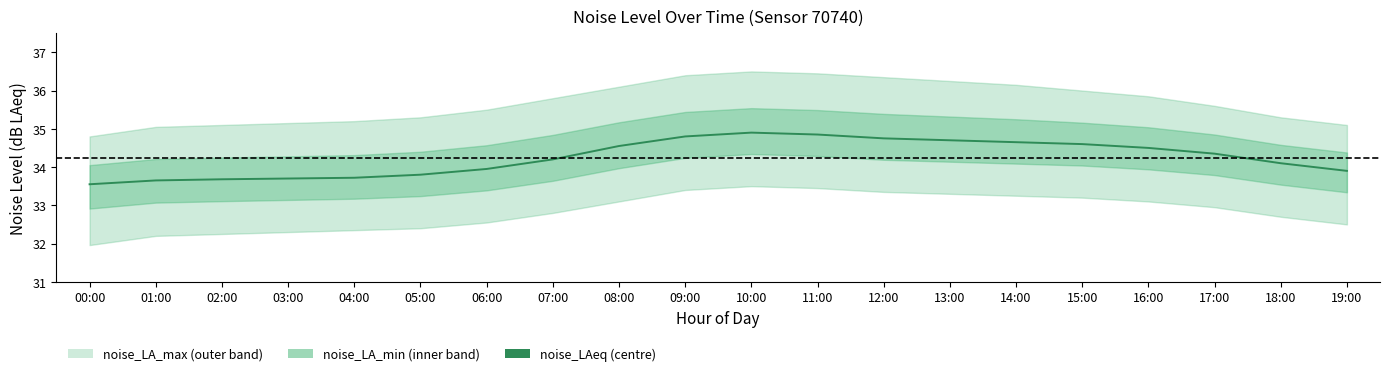

What is the value of the 17th point from the left?

34.5